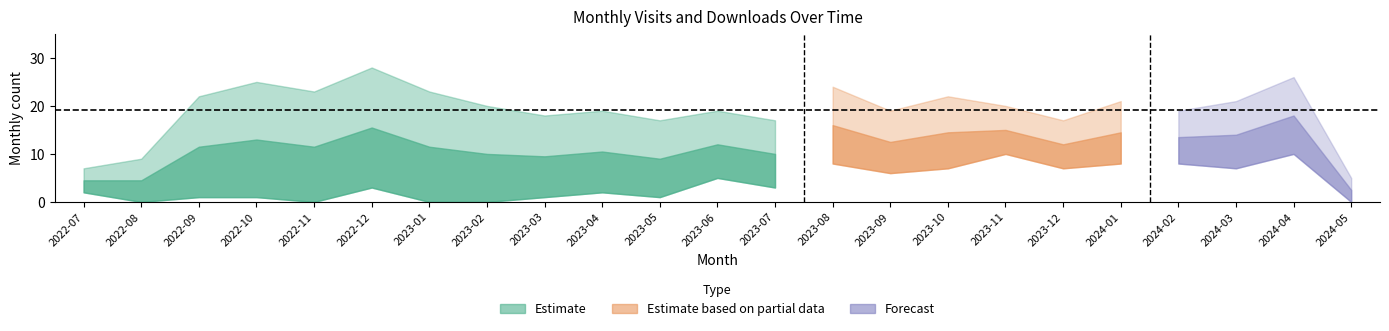

Which label corresponds to the largest value in the chart?

2022-12